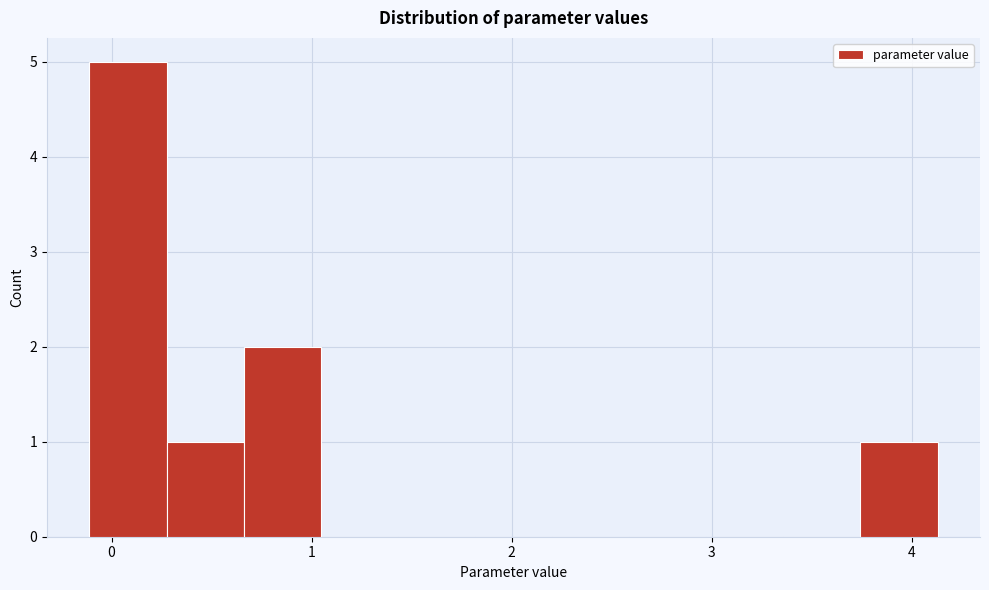

Read against the x-axis, roughly where is the centre of the tallest bar?

0.1